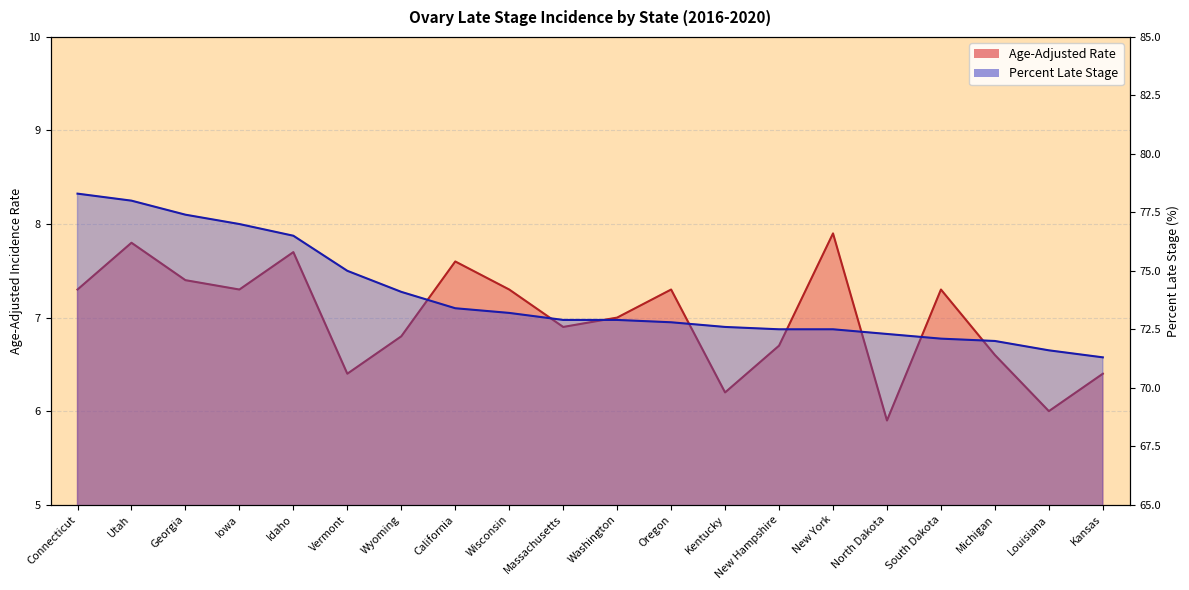

List the series in order of their peak value, lowest first.

Age-Adjusted Rate, Percent Late Stage